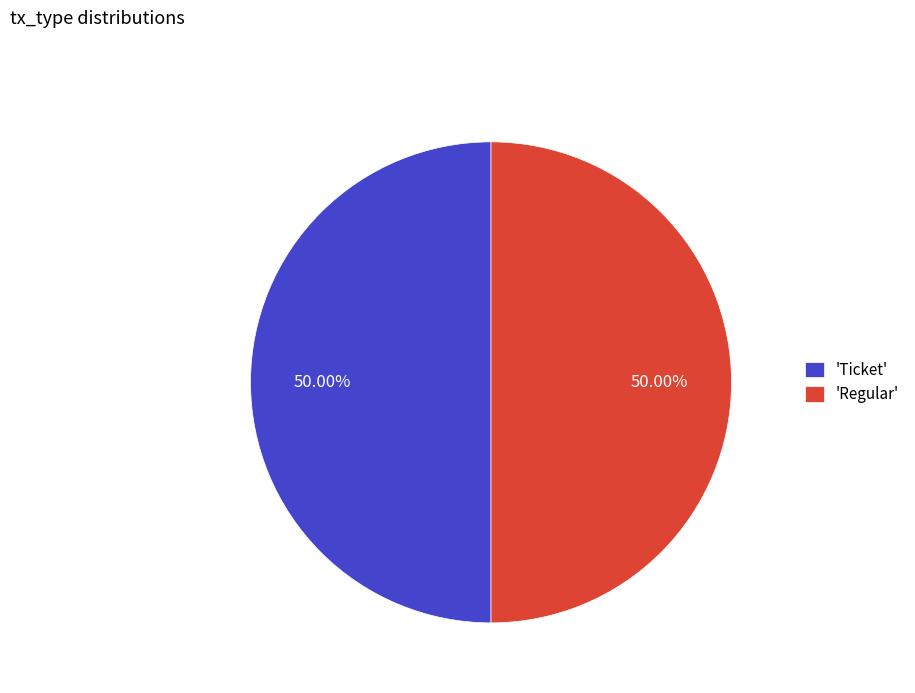

What is the ratio of the value at 'Regular' to the value at 'Ticket'?

1.0